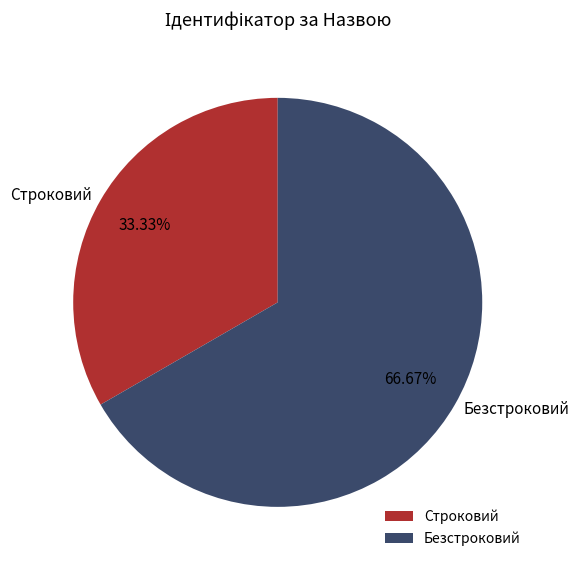

True or false: Строковий accounts for 33% of the total.

True